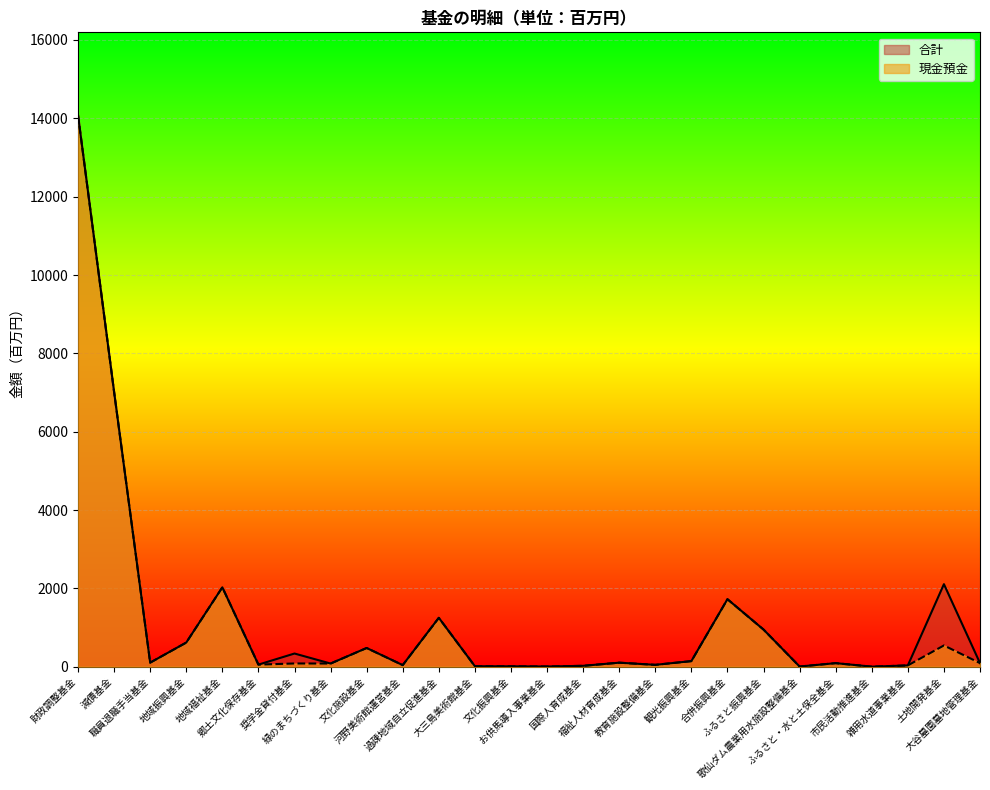

How many lines are shown in the chart?

2